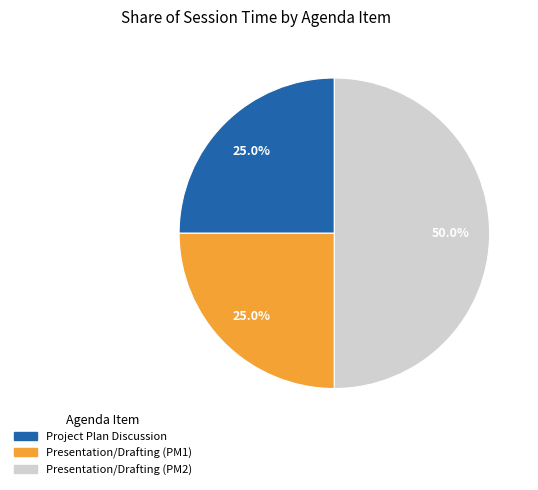

Which slice is the largest?

Presentation/Drafting (PM2)